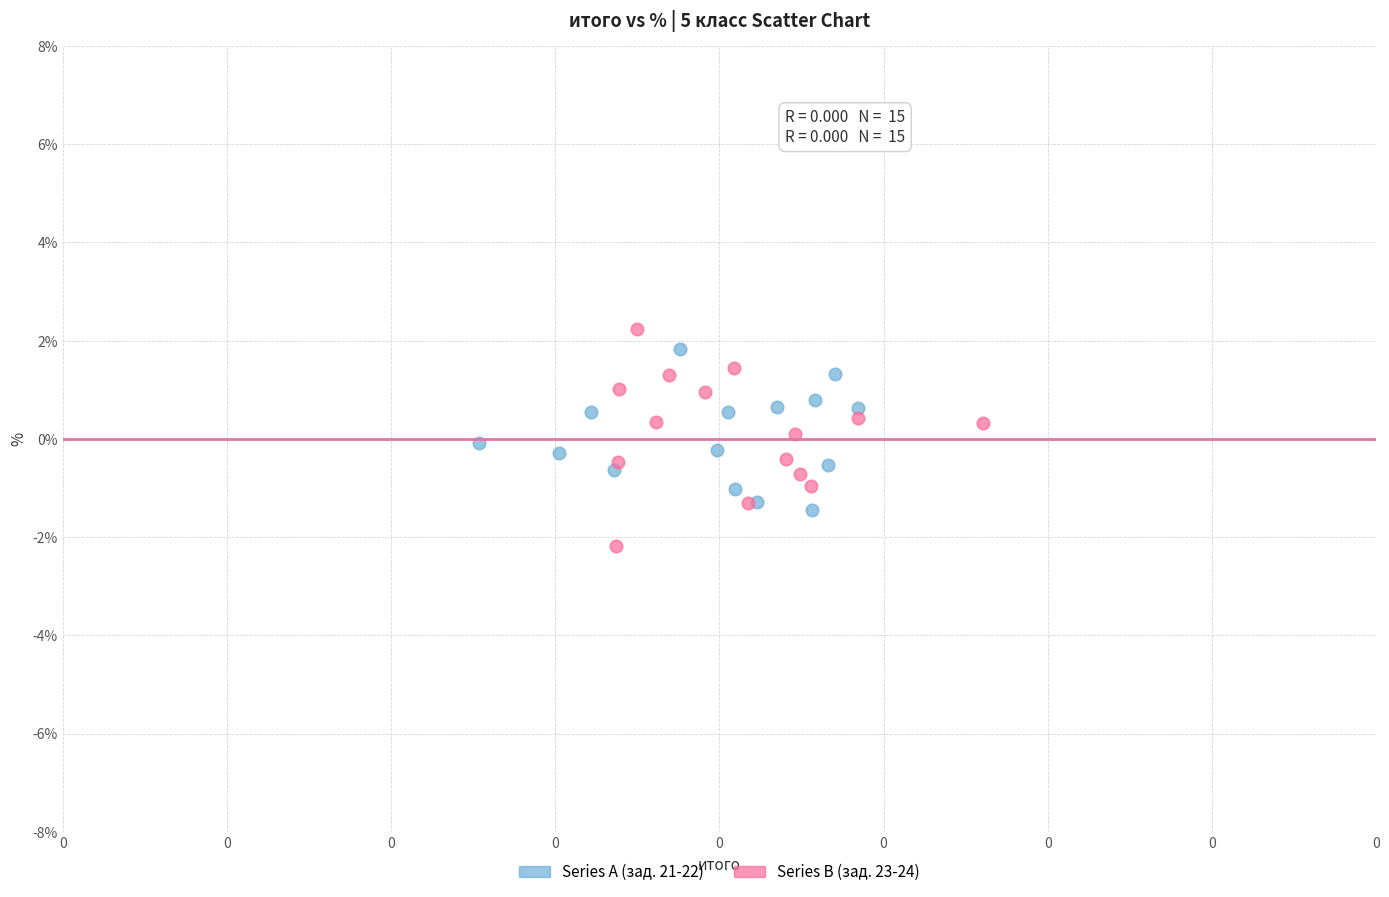

Which series contains the highest Y value?

Series B (зад. 23-24)